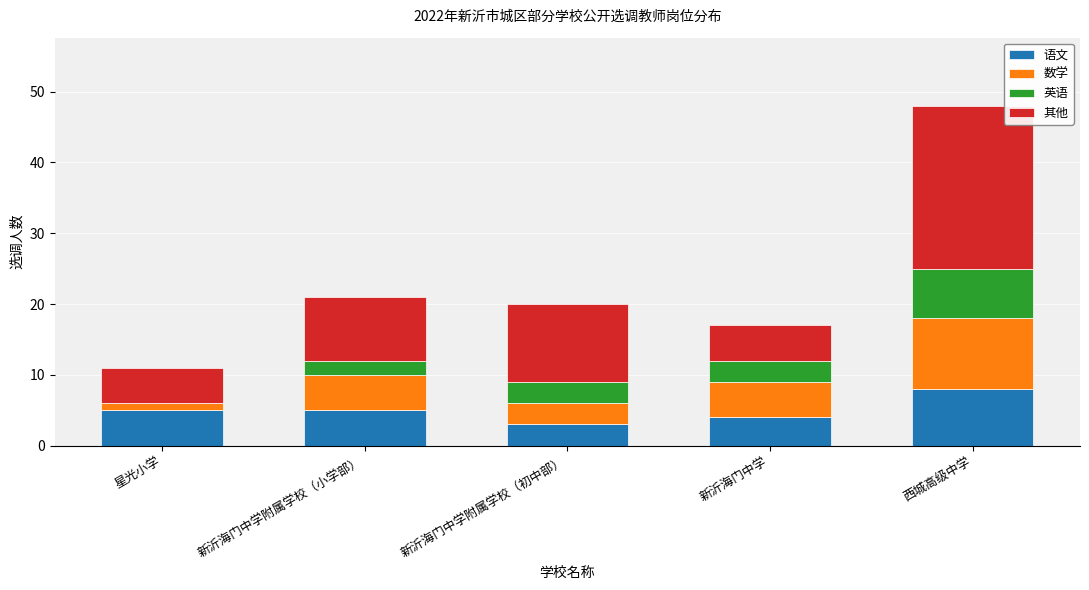

How many 语文 values are between 4 and 5?

3